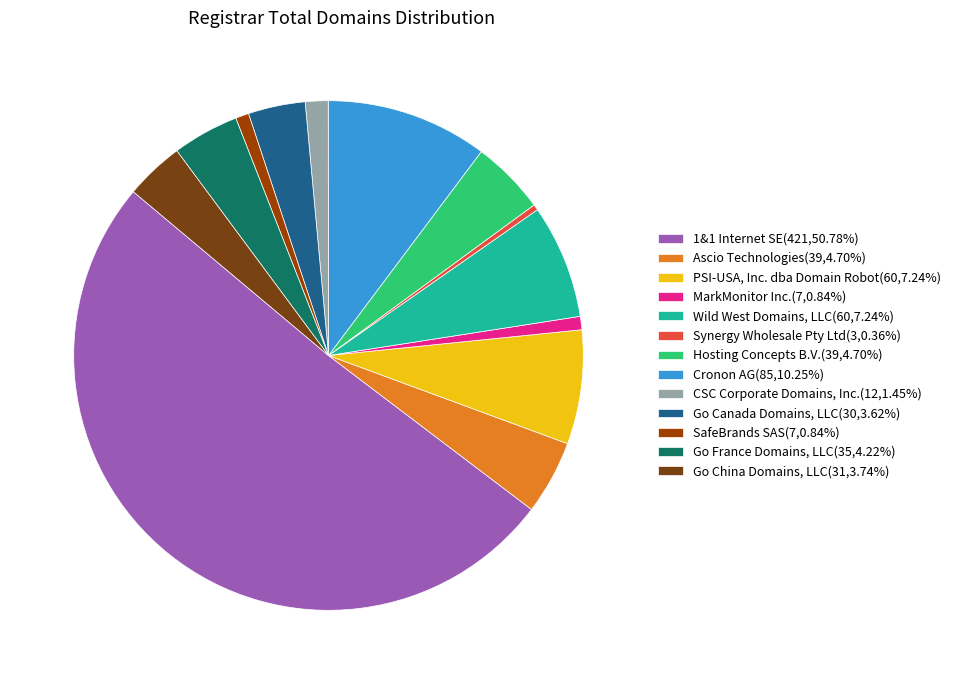

Combined, do PSI-USA, Inc. dba Domain Robot(60,7.24%) and Ascio Technologies(39,4.70%) account for over 50%?

No